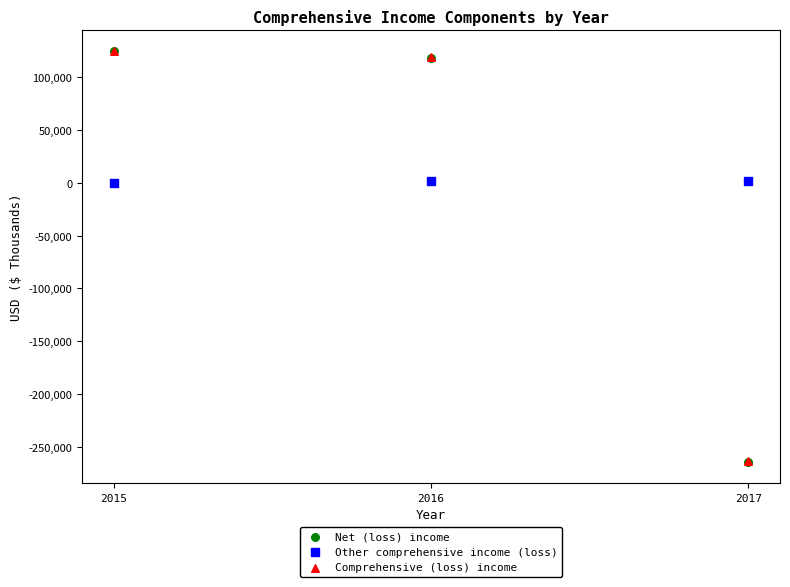

Which series has the largest Y range (max minus min)?

Net (loss) income